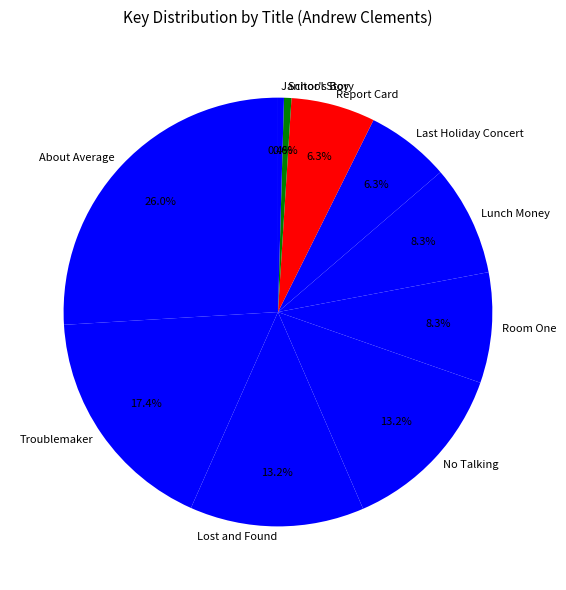

Which slice is the largest?

About Average